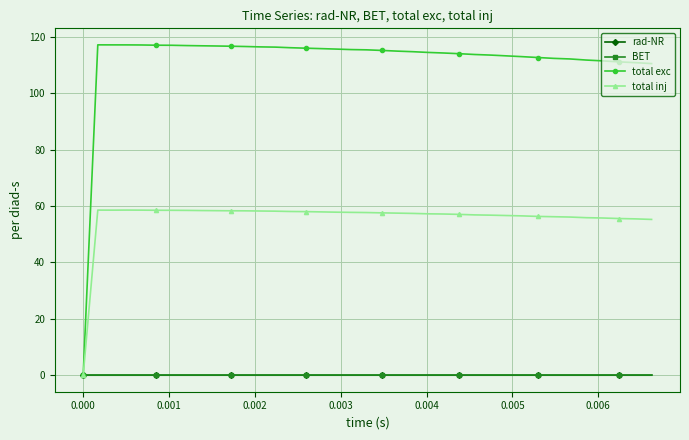

Which series has the largest range (max minus min)?

total exc